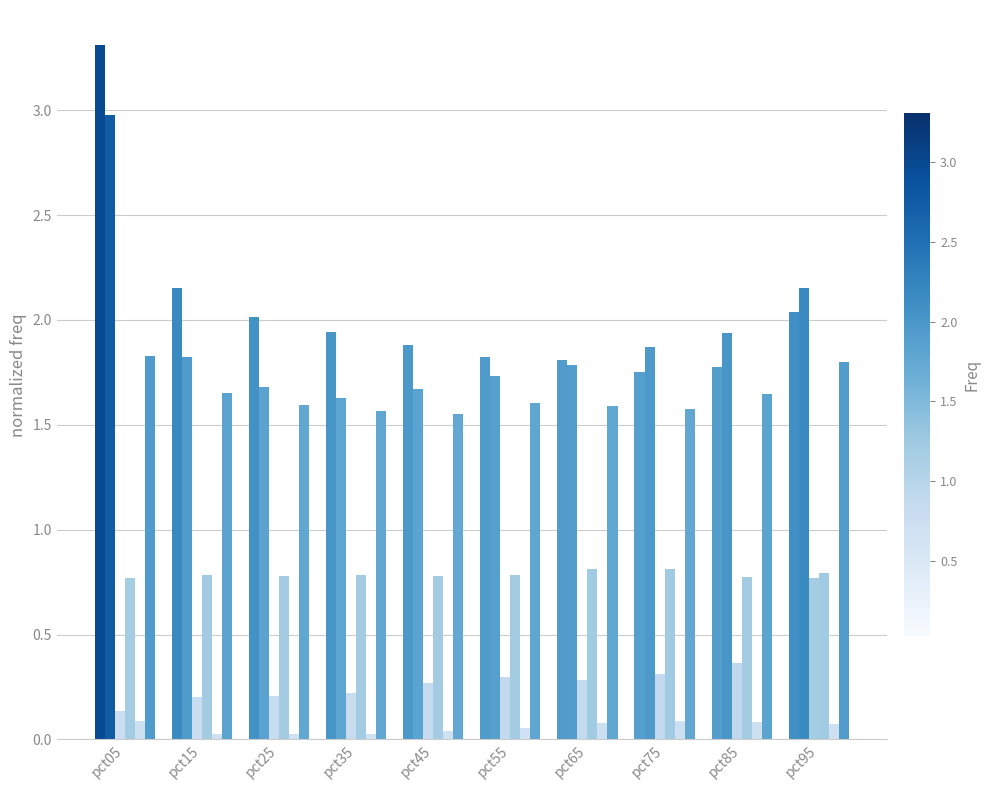

Count the number of categories in the chart.

10